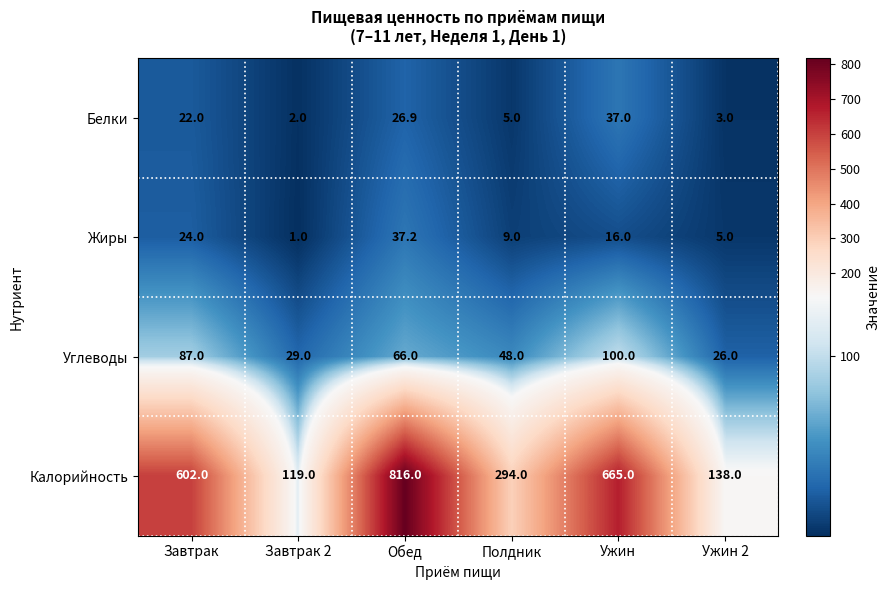

What is the sum of all Жиры values?

92.2